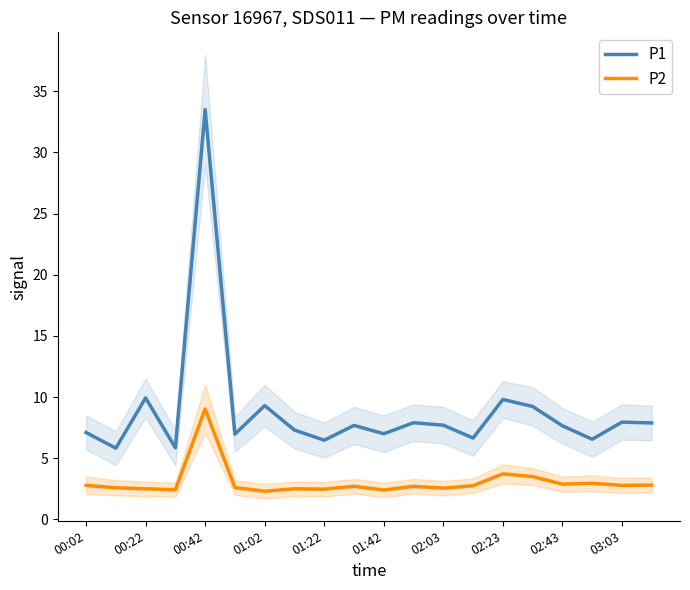

True or false: P2 and P1 cross at least once.

False